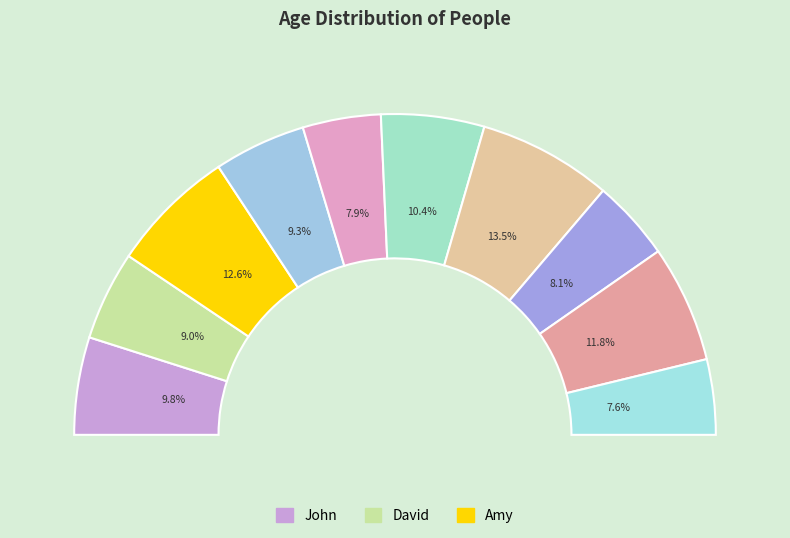

Rank the categories by value from highest to lowest.

Lucy, Amy, Lisa, Adam, John, Cathy, David, Ted, Nathan, Bill